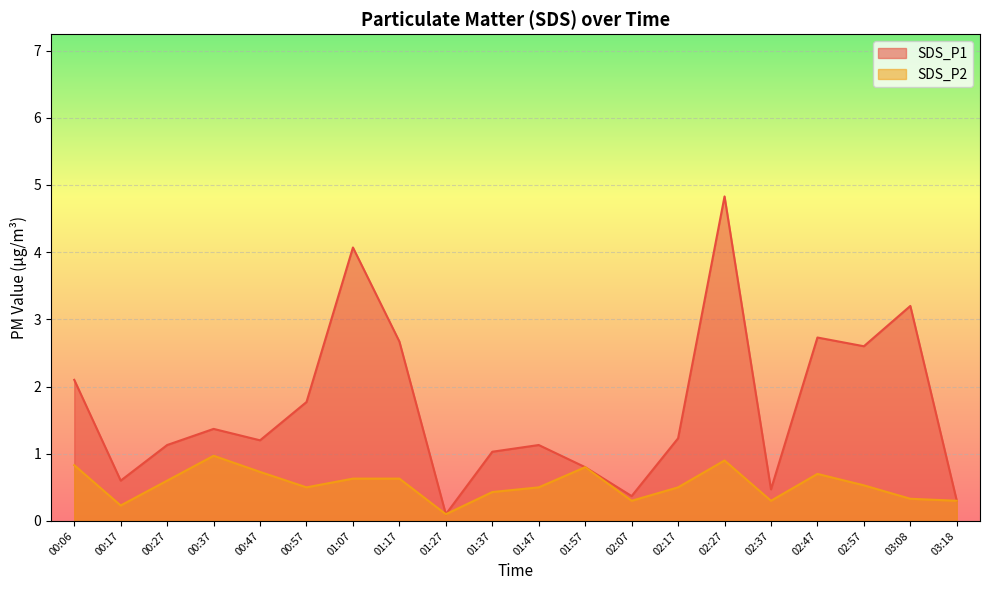

How many data points in SDS_P1 are above 1?

14